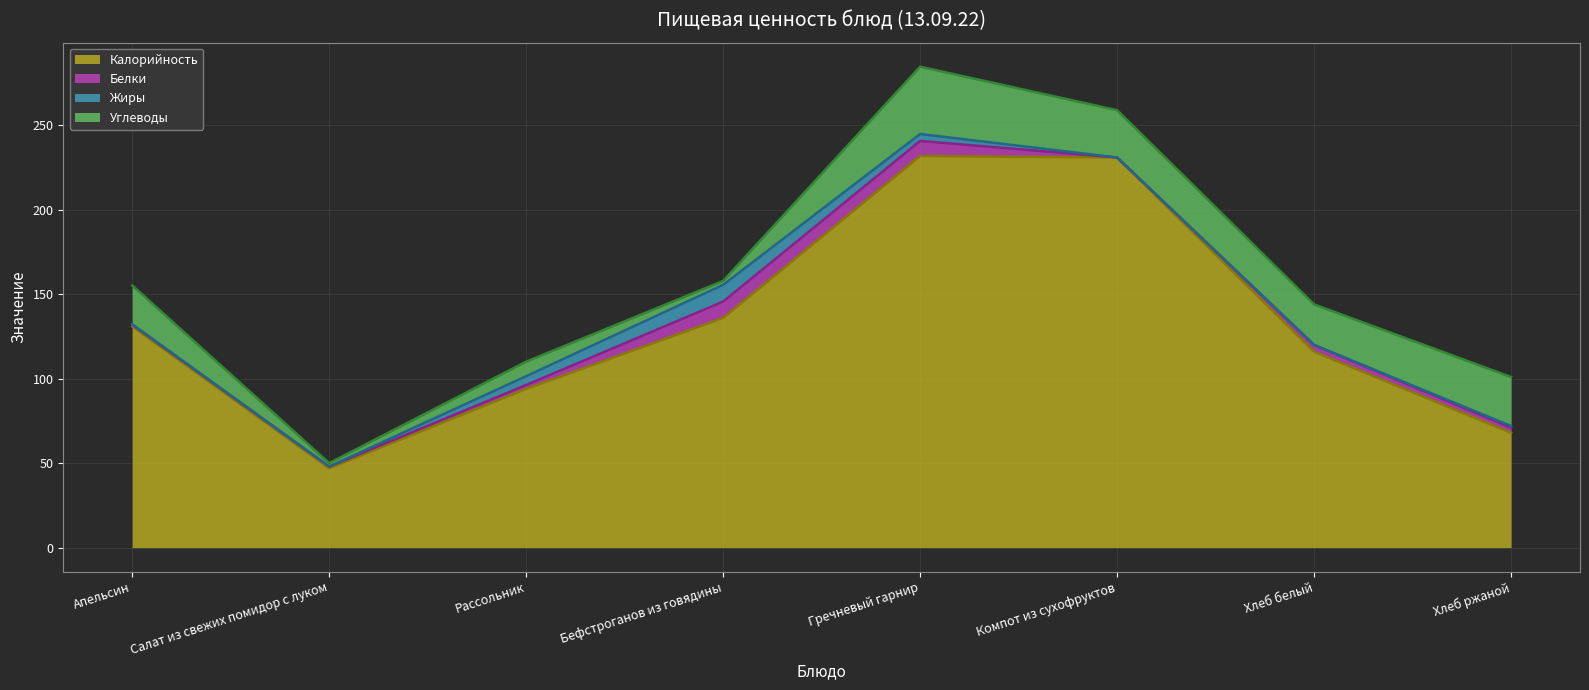

Reading left to right, extract all data points from this chart.

Калорийность: 131.0	47.0	94.0	136.0	231.9	231.0	116.0	68.0
Белки: 1.0	1.0	2.3	9.7	8.9	0.0	4.0	3.0
Жиры: 0.2	0.0	5.2	9.9	4.1	0.0	0.0	1.0
Углеводы: 23.0	2.0	8.6	2.3	39.8	28.0	24.0	29.0